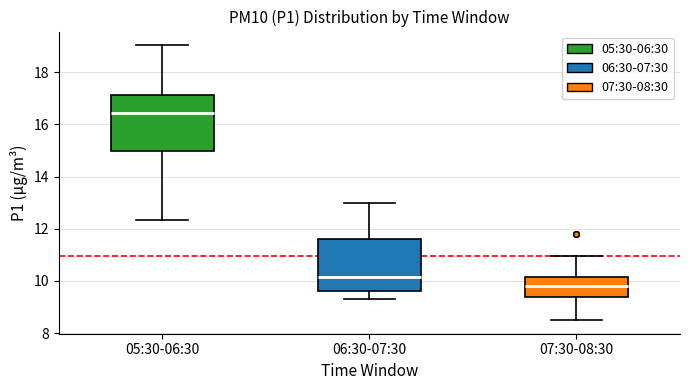

Where is the upper edge of the box for 05:30-06:30 on the y-axis? The values are not printed on the chart, so give them approximately, as read against the axis.

17.2